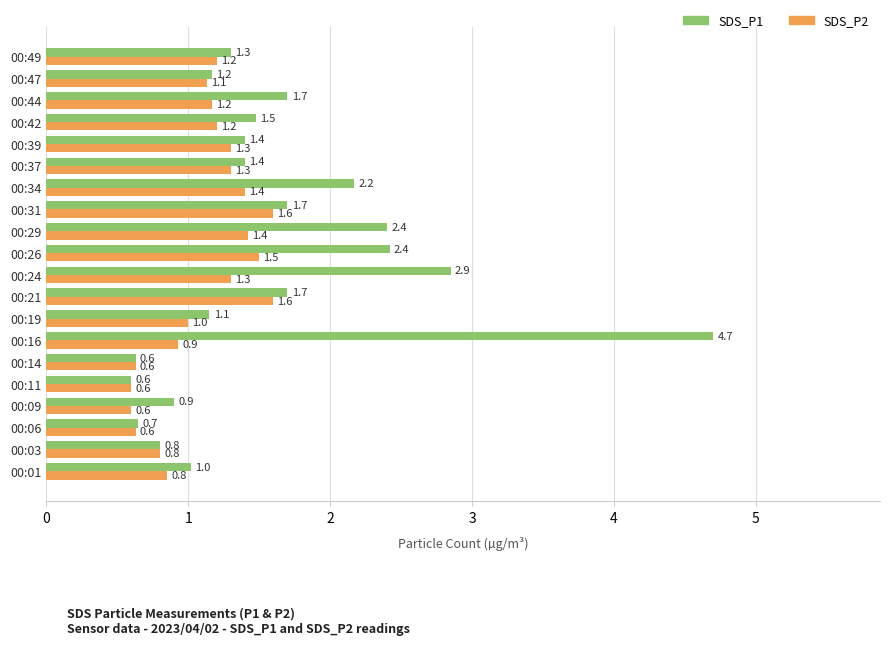

Which series has the widest spread of values?

SDS_P1